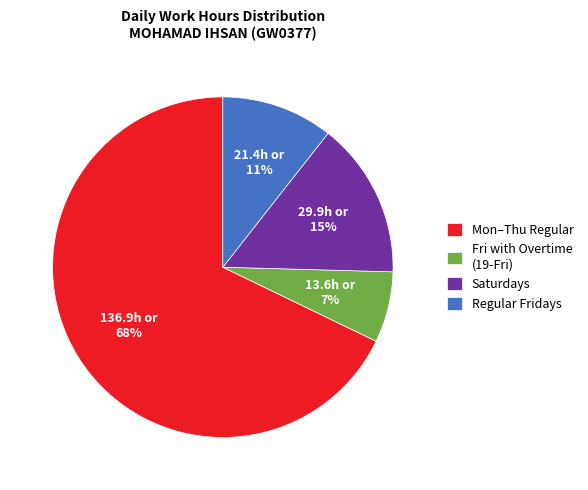

What is the majority slice?

Mon–Thu Regular